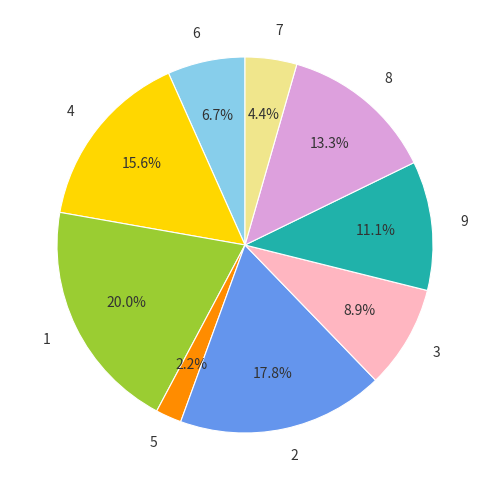

To the nearest percent, what is the difference between the largest and smallest slice percentages?

18%